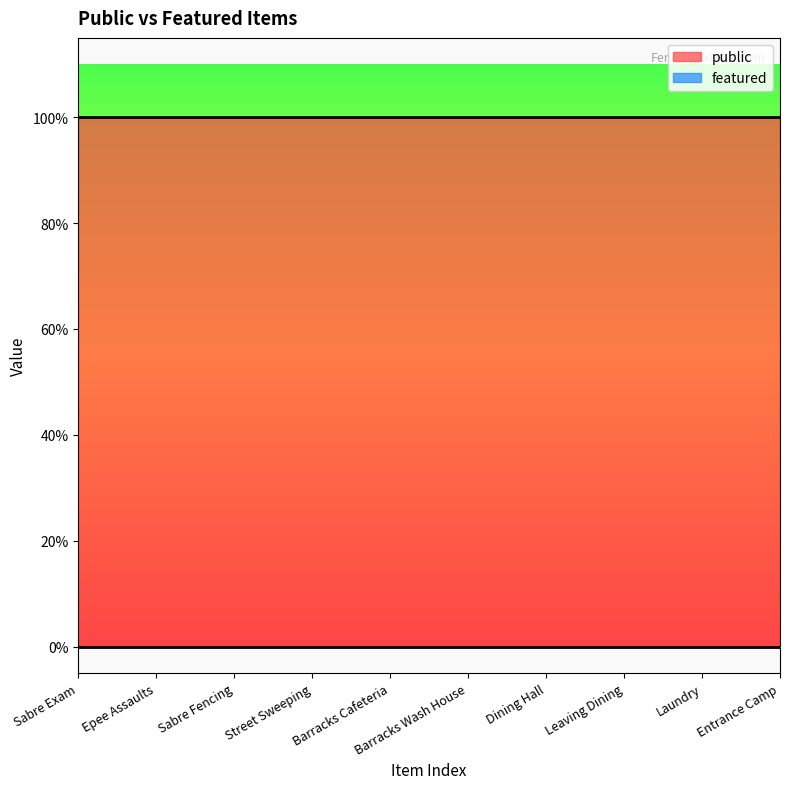

Is the value of featured at Leaving Dining greater than the value of public at Barracks Cafeteria?

No